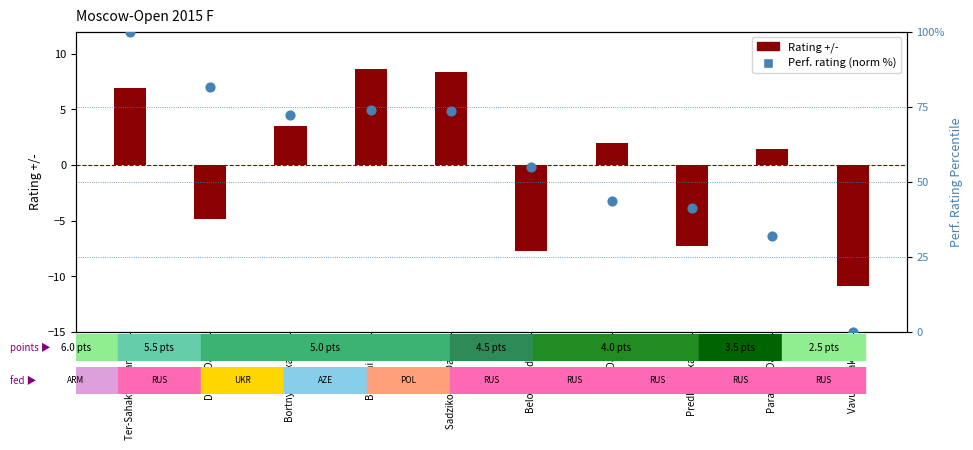

Which series contains the highest Y value?

Perf. rating (norm %)